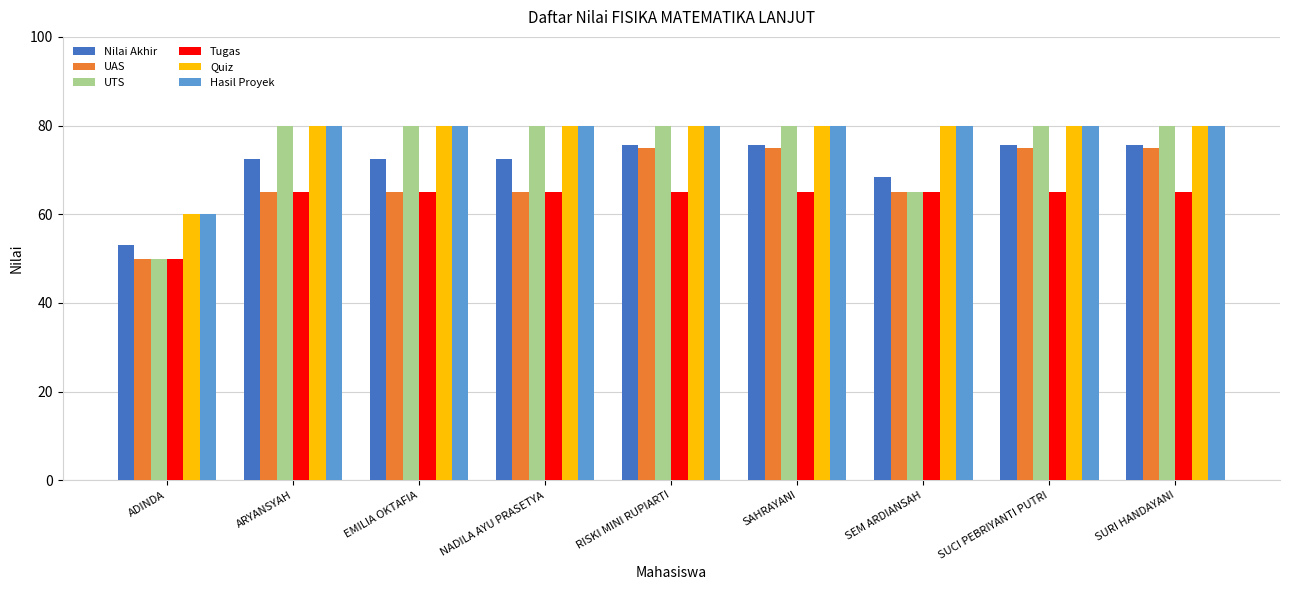

What position from the right is SURI HANDAYANI?

1